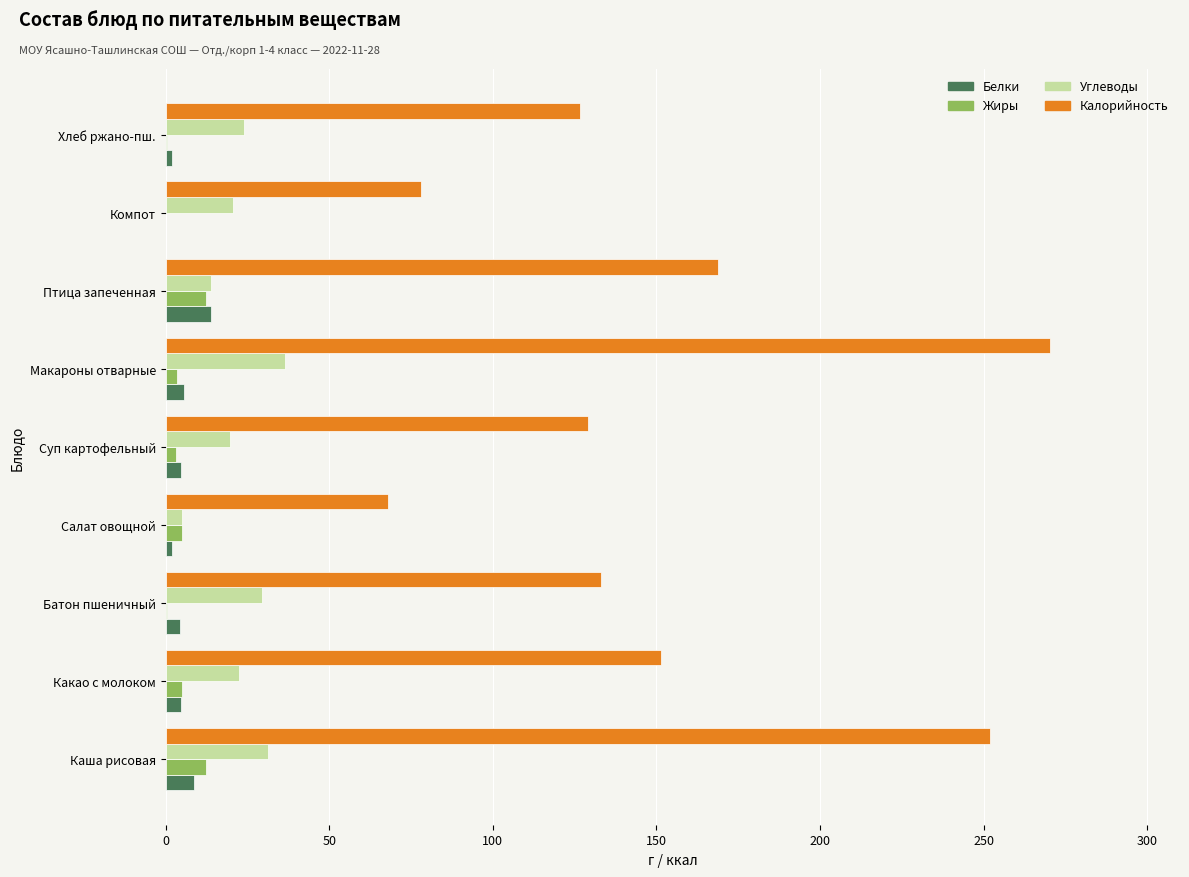

Is it true that Углеводы equals 23.9 at Хлеб ржано-пш.?

True